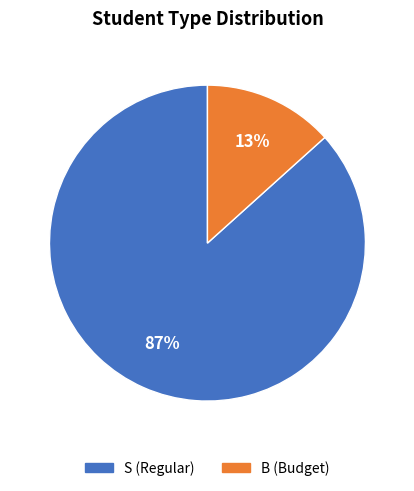

The B slice represents 13% of the pie. True or false?

True